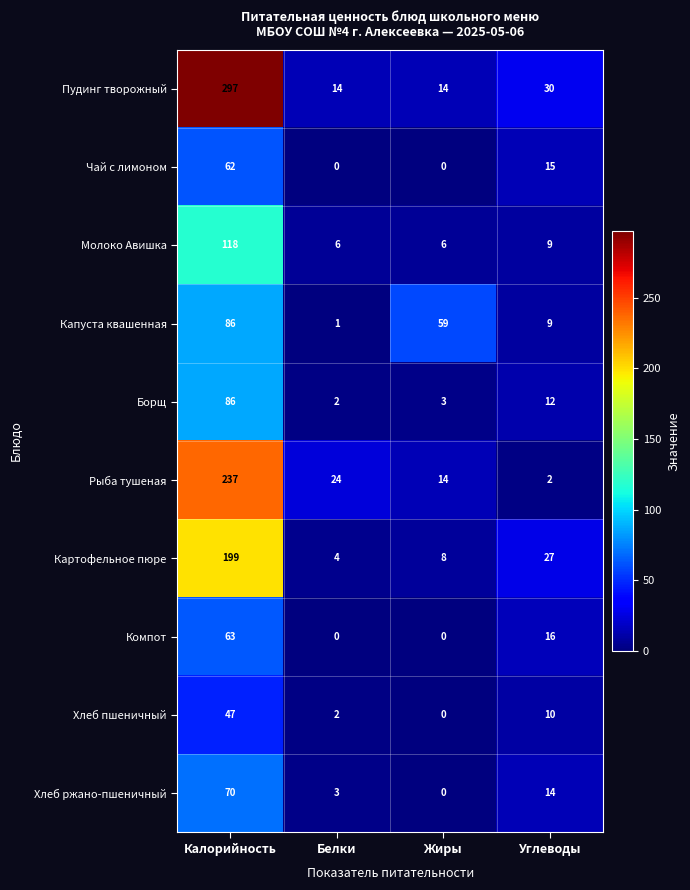

True or false: Картофельное пюре has a value of 13 at Углеводы.

False